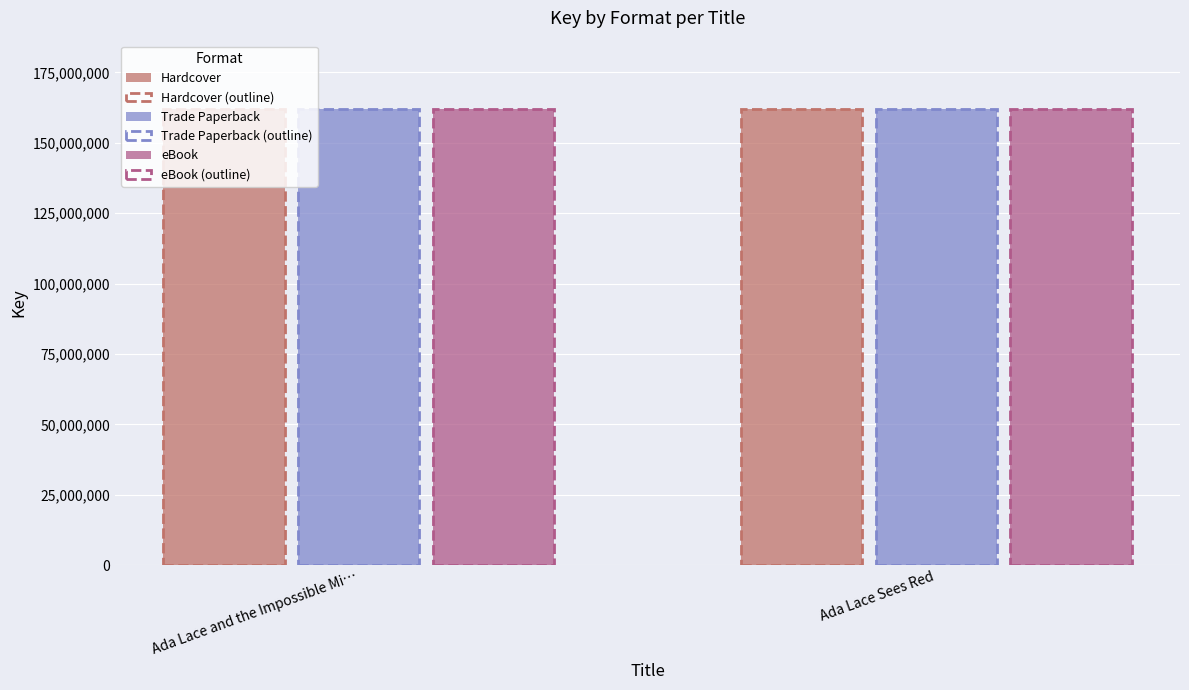

What is the total value across all series at Ada Lace Sees Red?

971990262